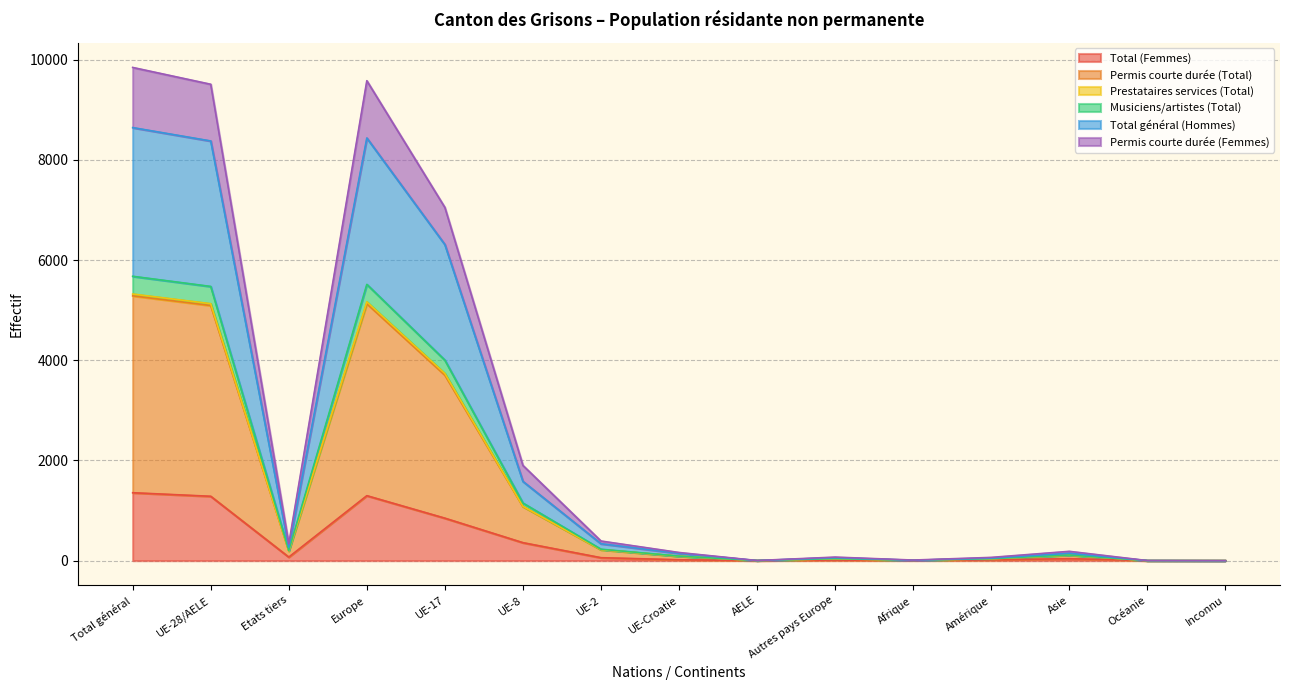

At which category does the chart reach its minimum across all series?

Océanie